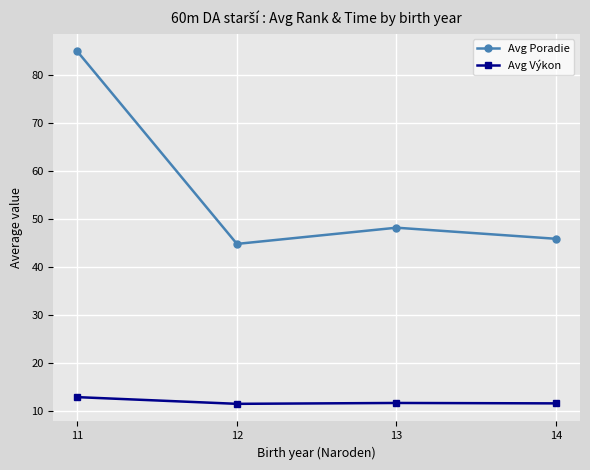

What is the spread (max minus min) of values at 14?

34.4